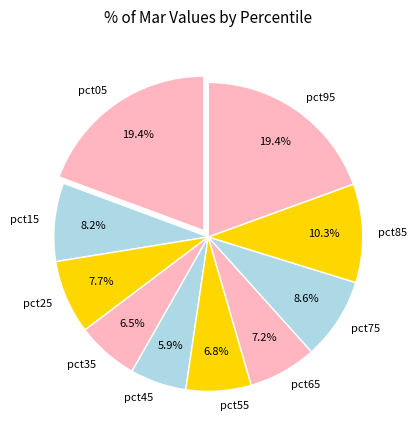

To the nearest percent, what is the difference between the largest and smallest slice percentages?

14%